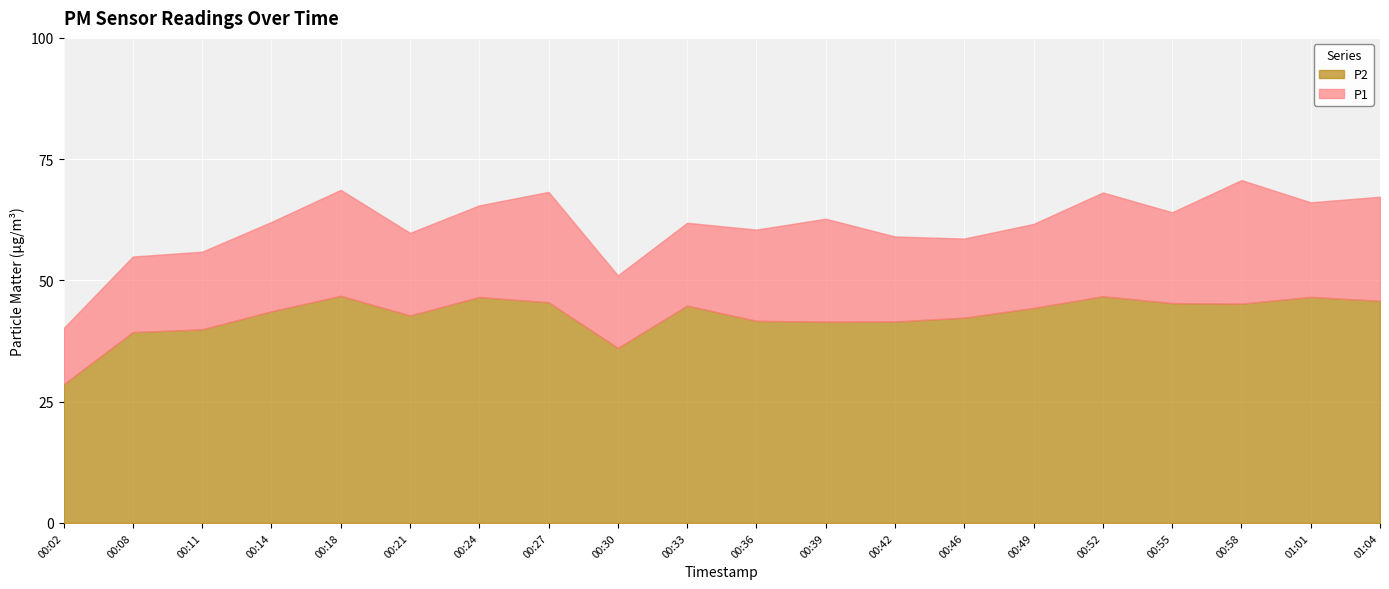

The P2 series shows 45.8 at 01:04. True or false?

True